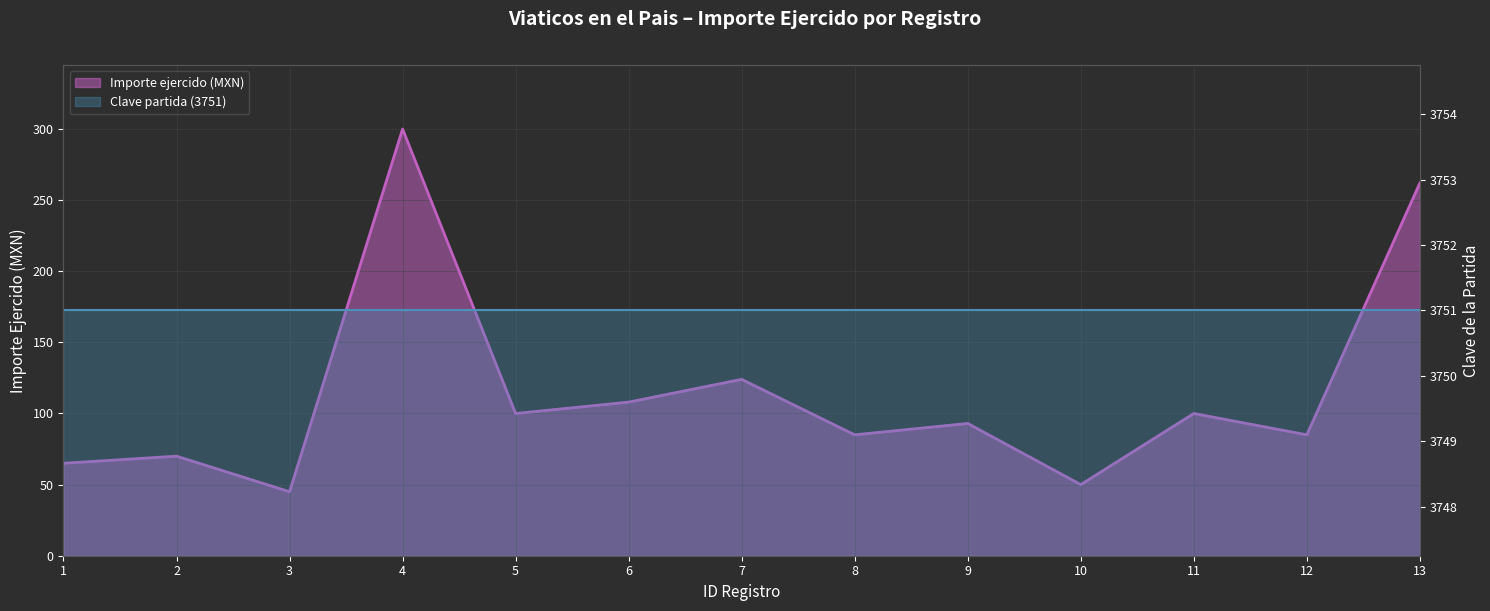

Where is the first local minimum?

3